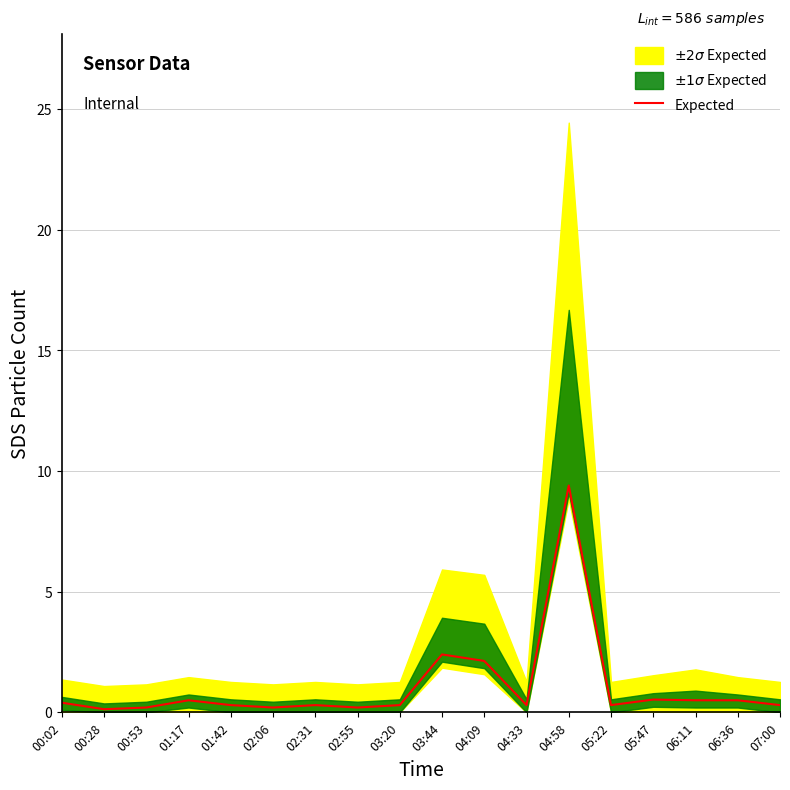

Which has a higher value, 03:20 or 03:44?

03:44